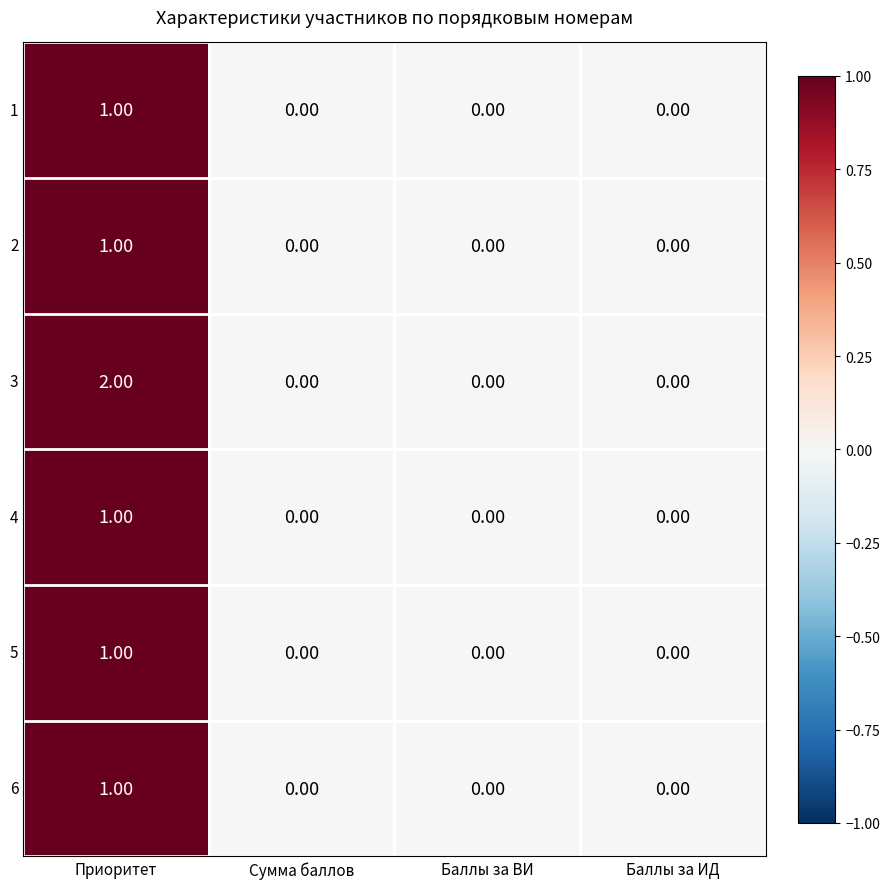

Which series has the largest total across all categories?

3